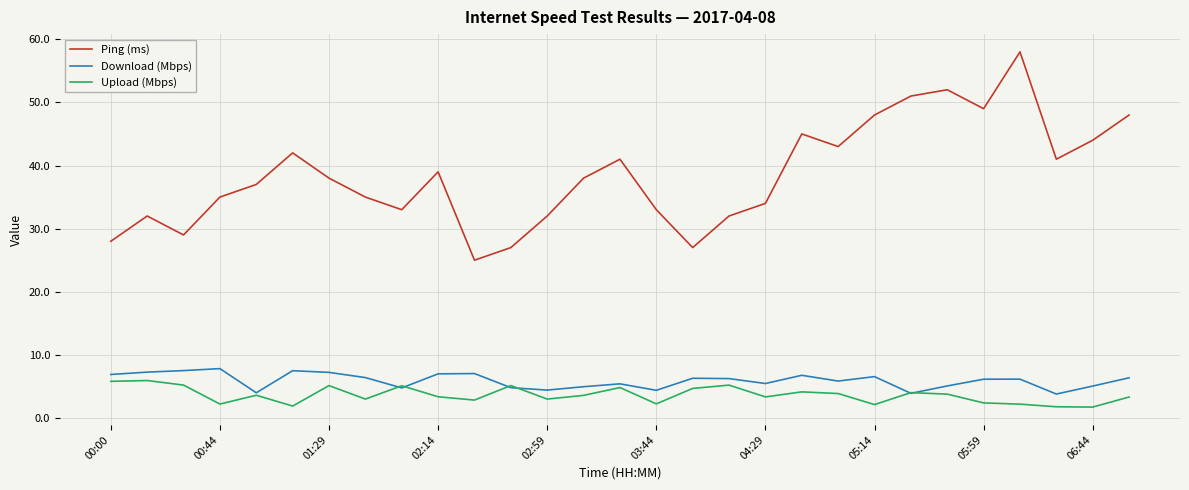

True or false: Download (Mbps) and Ping (ms) intersect in this chart.

False